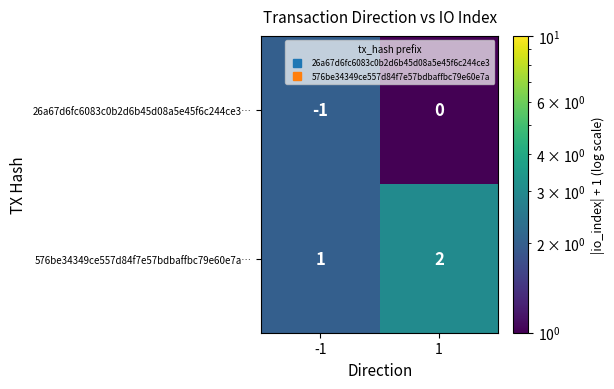

What is the sum of all 576be34349ce557d84f7e57bdbaffbc79e60e7a… values?

3